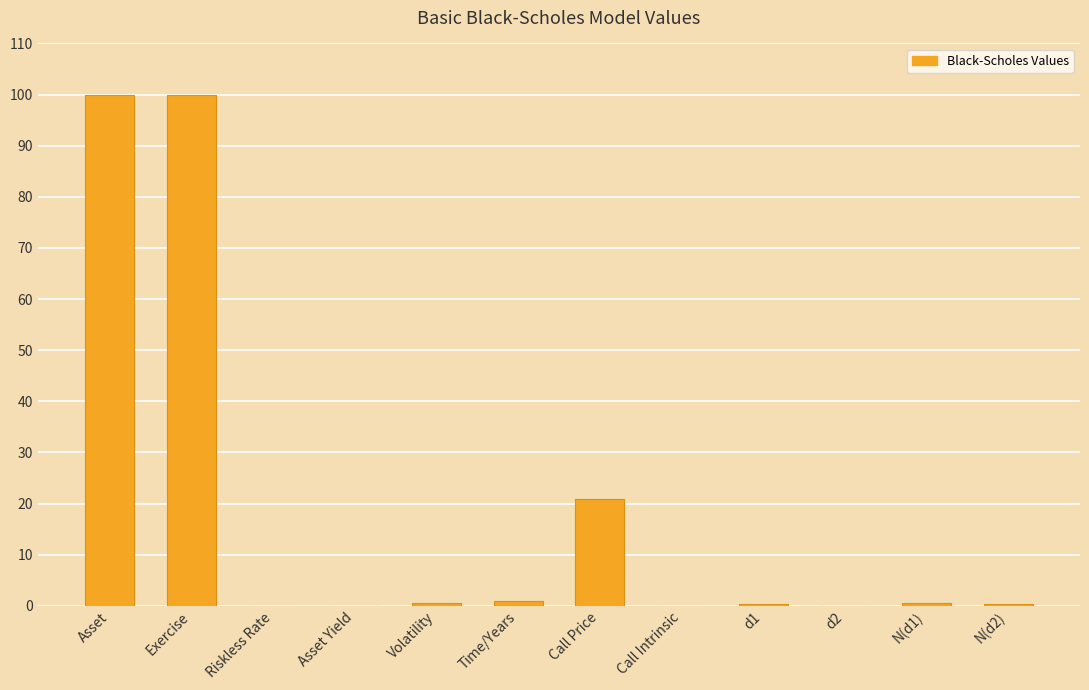

At which label is the value closest to 49?

Call Price